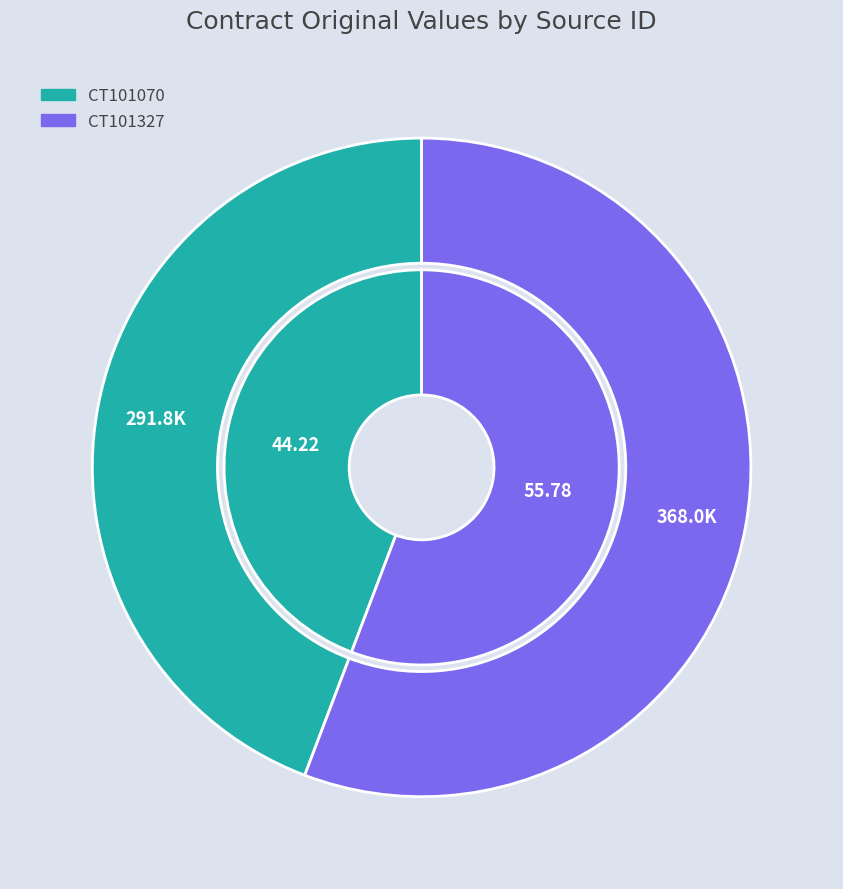

What is the ratio of the value at CT101327 to the value at CT101070?

1.3